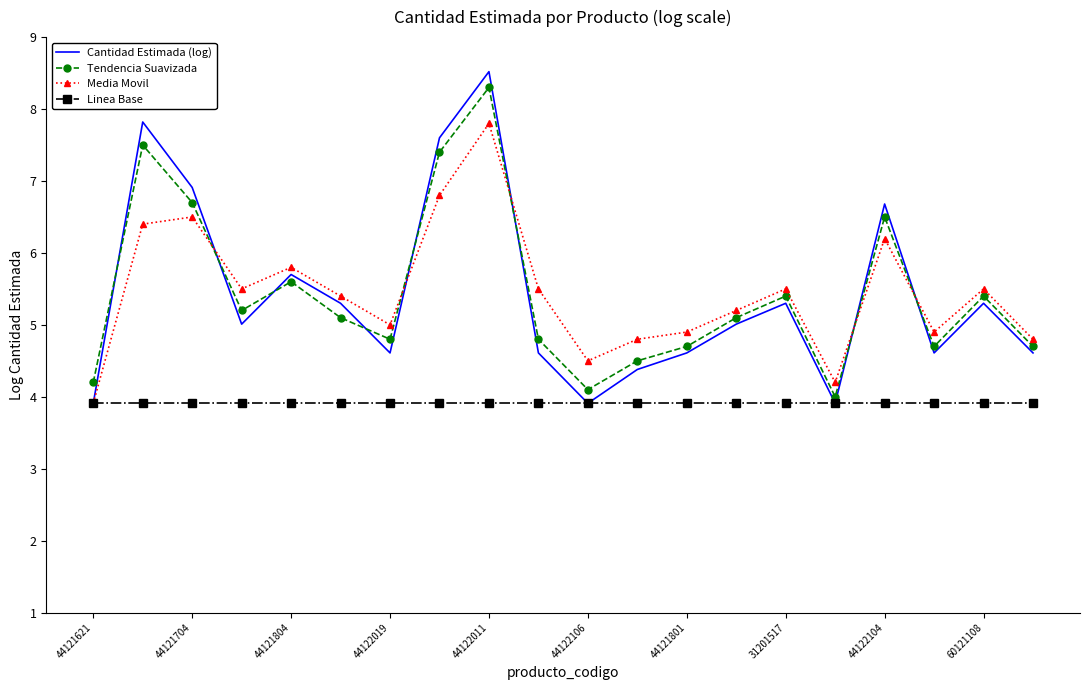

What is the highest value of the Cantidad Estimada (log) series?

8.5